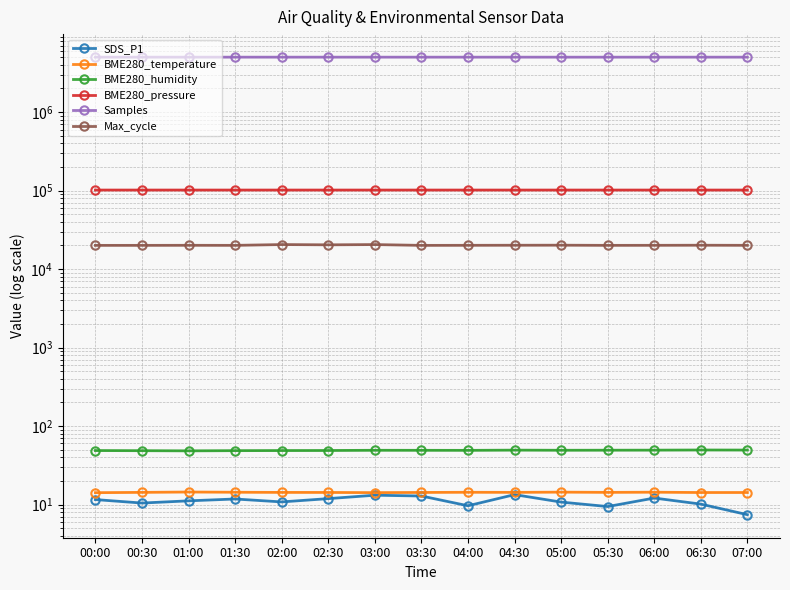

The value of BME280_humidity at 03:30 is 15.2. True or false?

False